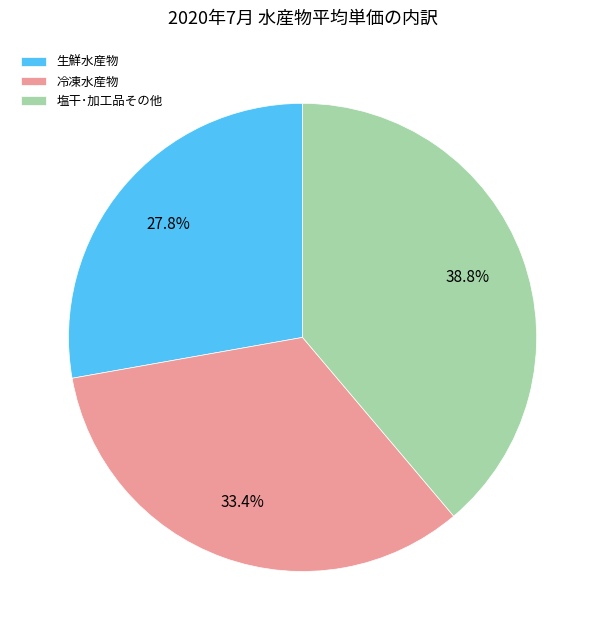

What is the largest slice in the pie chart?

塩干･加工品その他